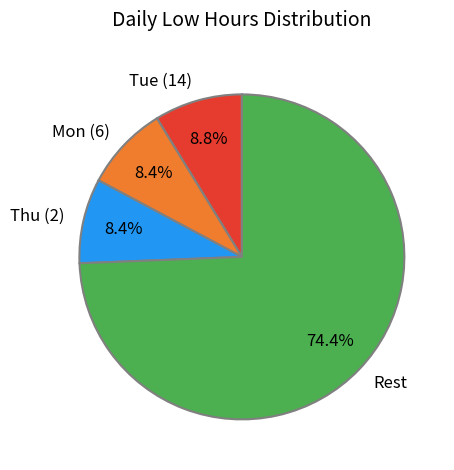

Which category has the biggest portion of the pie?

Rest